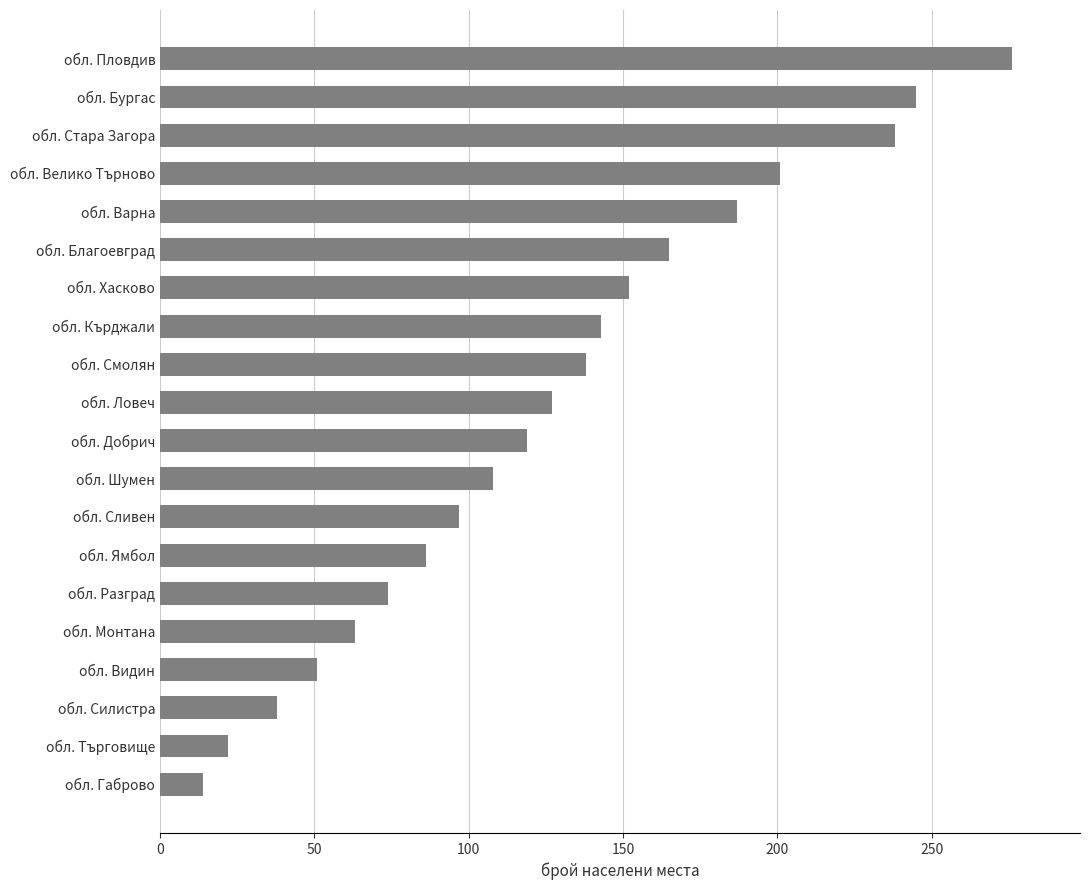

What is the ratio of the value at обл. Шумен to the value at обл. Монтана?

1.7